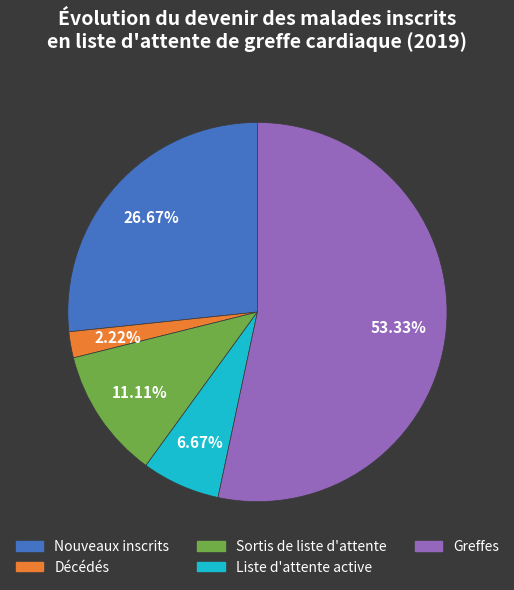

True or false: Sortis de liste d'attente accounts for 24% of the total.

False